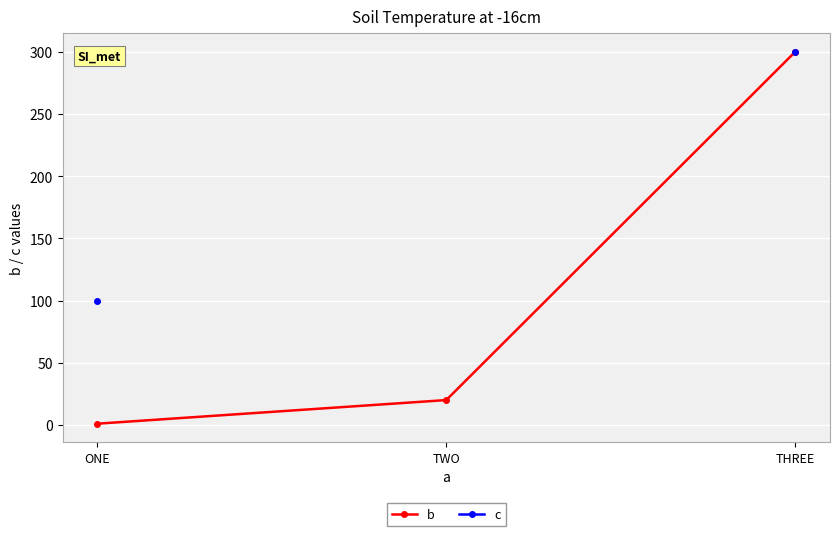

What is the maximum value shown in the chart?

300.0